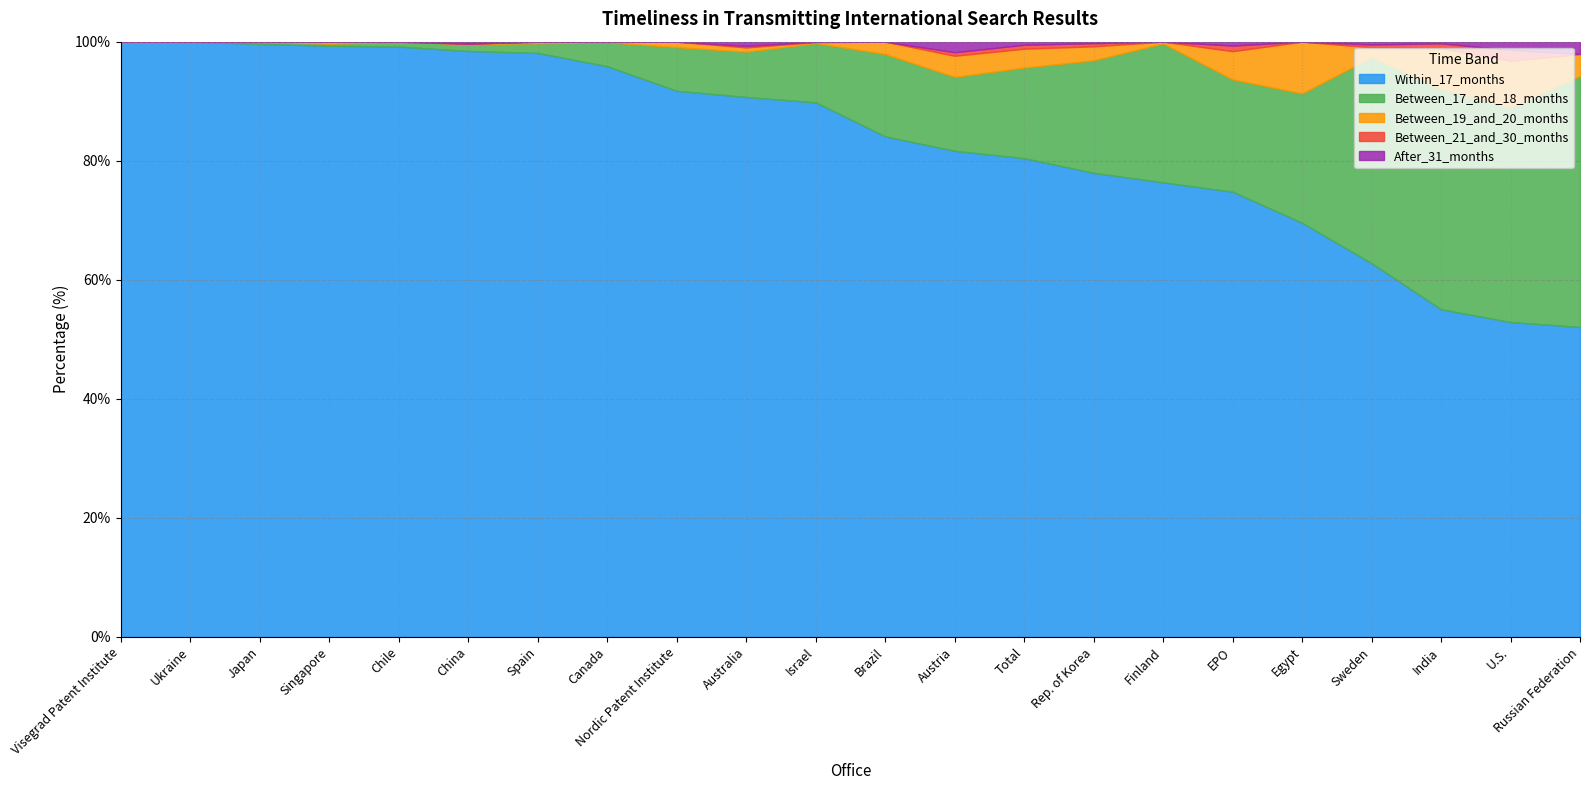

At which label is Between_19_and_20_months closest to 4?

Russian Federation